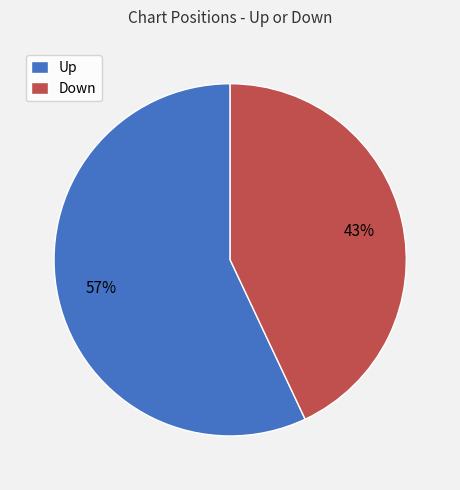

What is the ratio of the value at Up to the value at Down?

1.3